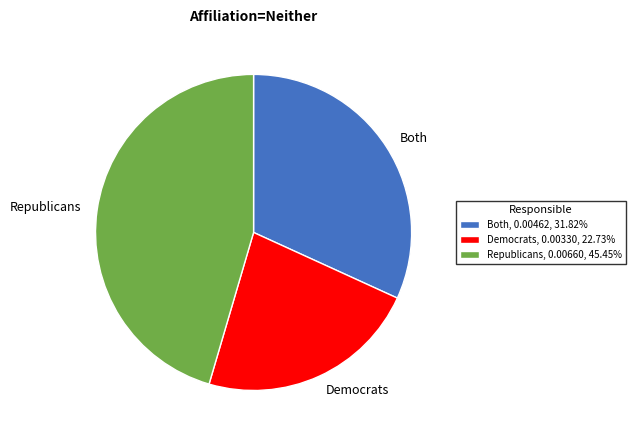

Approximately how many times larger is the value at Republicans compared to Both?

1.4